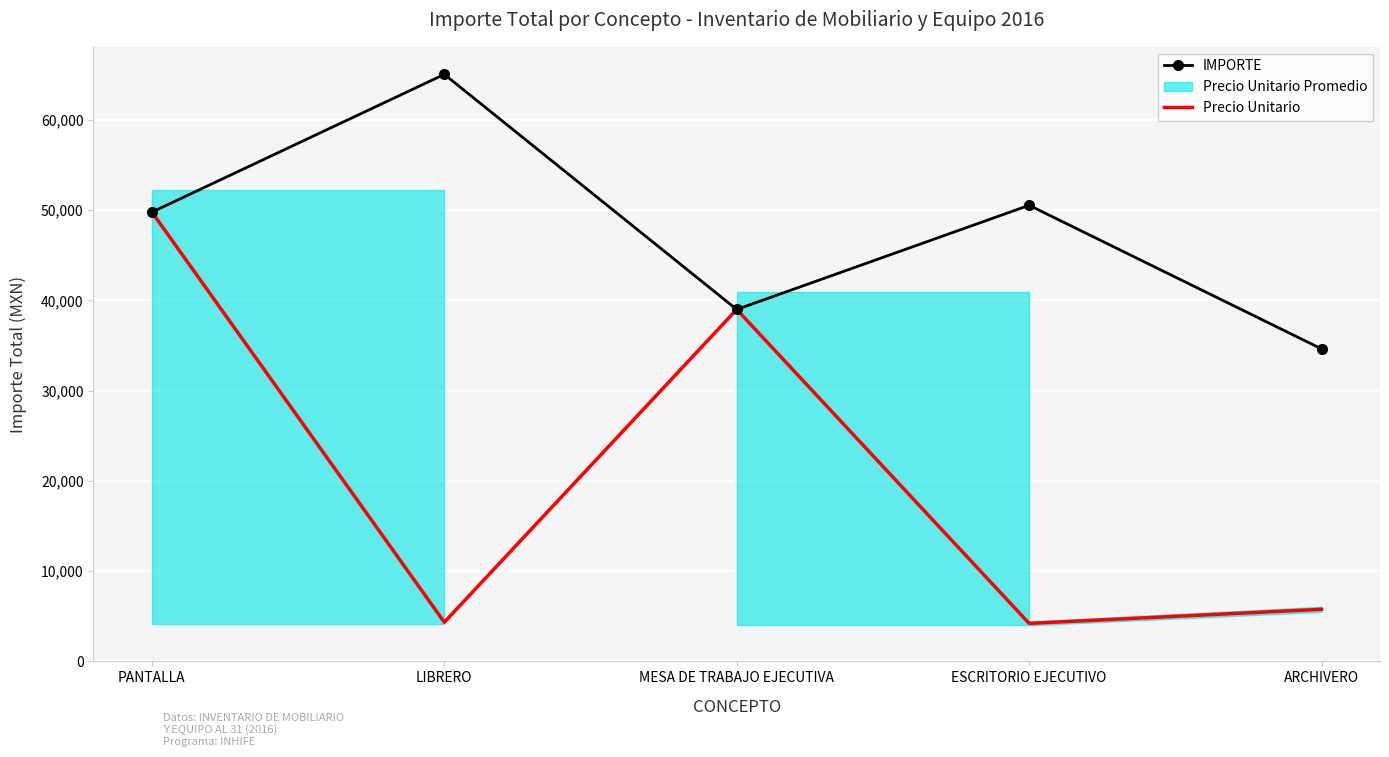

What is the maximum value for Precio Unitario?

49784.8